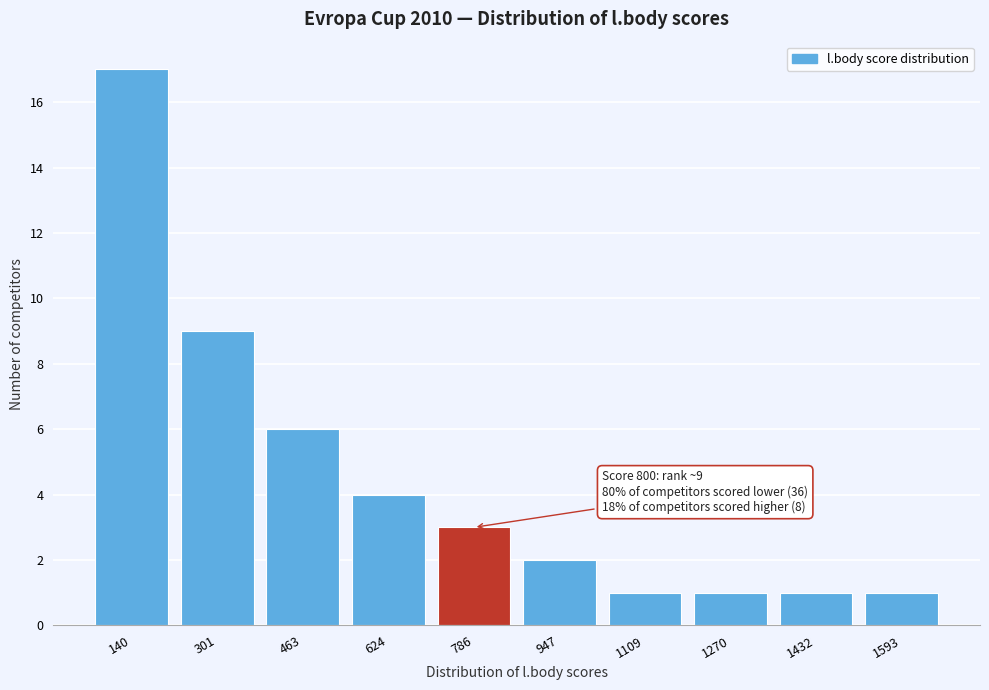

Reading left to right, transcribe all the data shown in this chart.

17	9	6	4	3	2	1	1	1	1